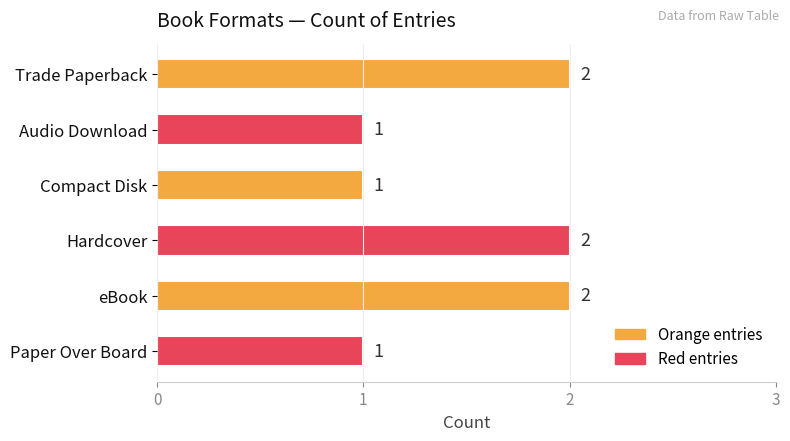

What is the maximum value shown in the chart?

2